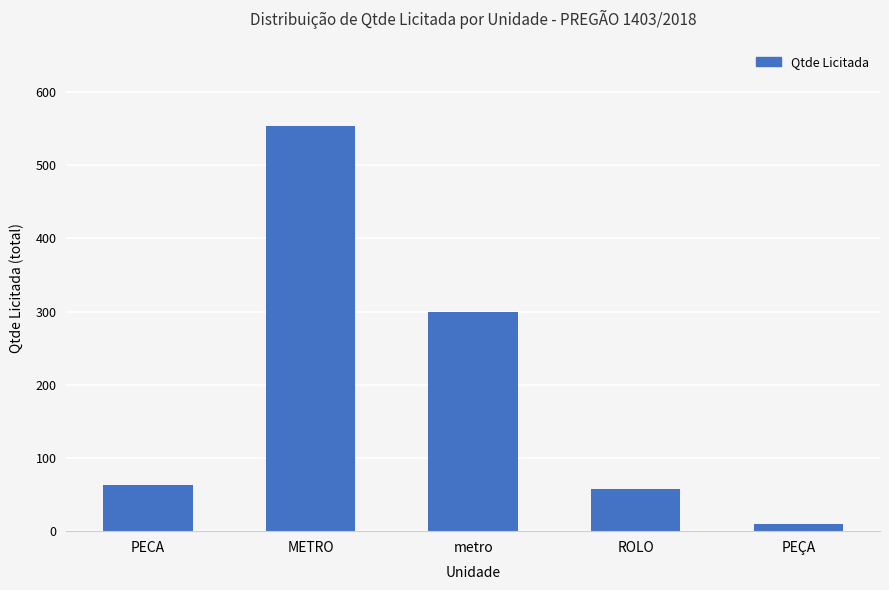

Does the chart contain any negative values?

No